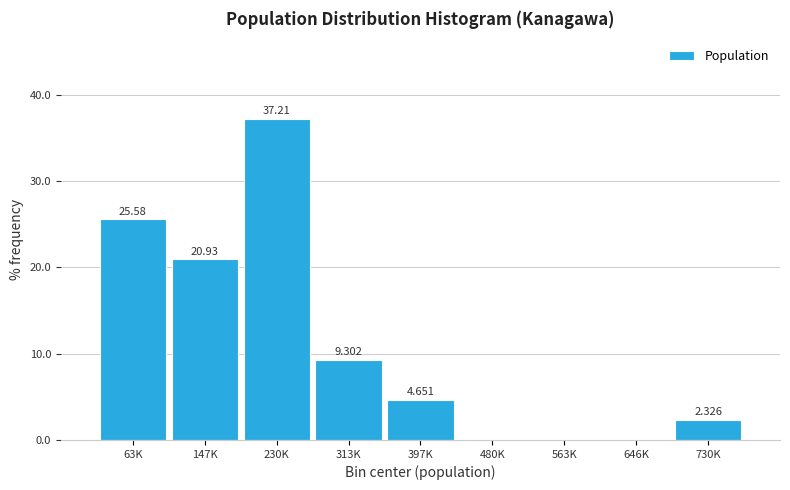

Count the number of values greater than 4.

5